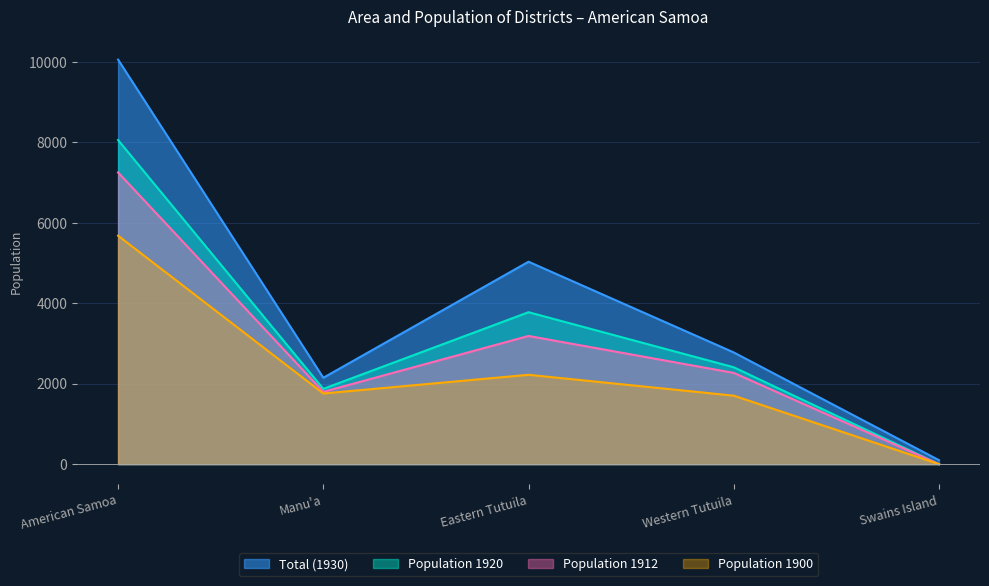

What is the label of the 5th point from the right?

American Samoa